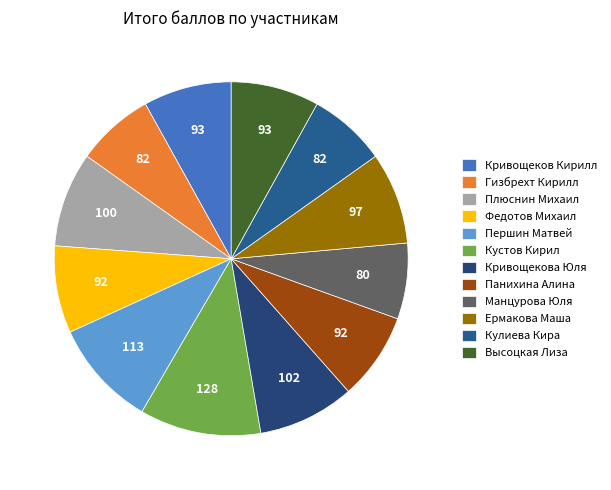

Is Кривощеков Кирилл the majority of the pie?

No